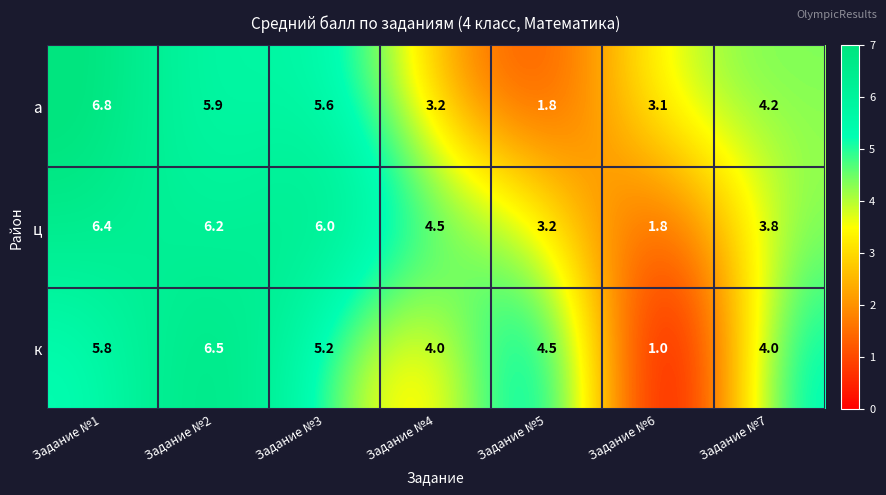

Which series changed the most between Задание №5 and Задание №6?

к